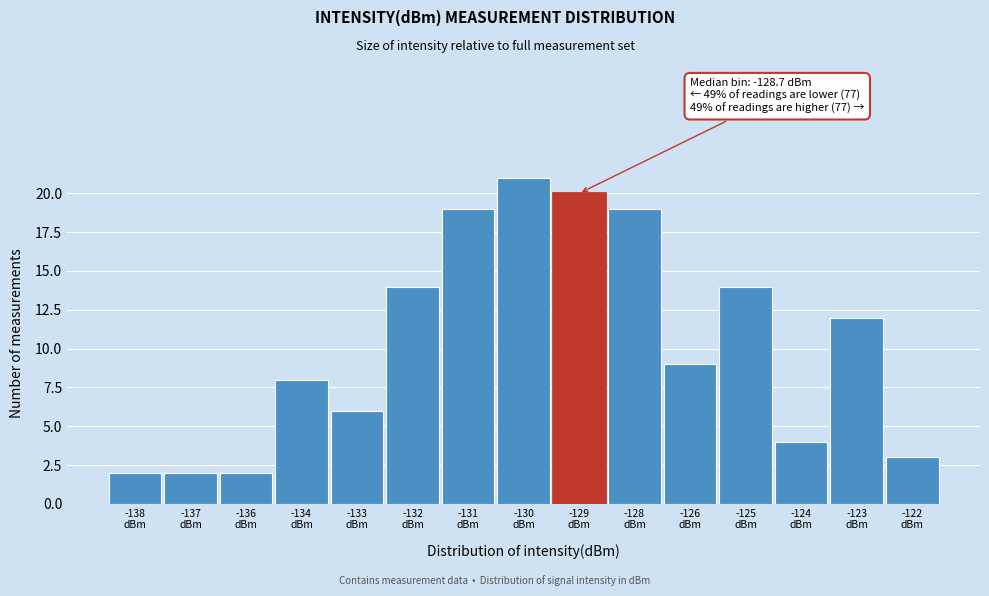

Reading right to left, transcribe all the data shown in this chart.

3	12	4	14	9	19	20	21	19	14	6	8	2	2	2